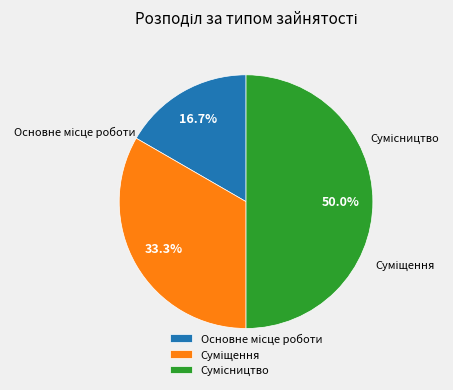

Is it true that Сумісництво is 50% of the pie?

True